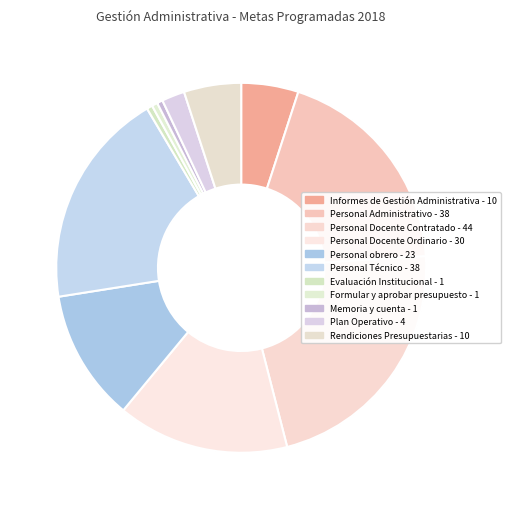

Rank the categories by value from highest to lowest.

Personal Docente Contratado, Personal Administrativo, Personal Técnico, Personal Docente Ordinario, Personal obrero, Informes de Gestión Administrativa, Rendiciones Presupuestarias, Plan Operativo, Evaluación Institucional, Formular y aprobar presupuesto, Memoria y cuenta